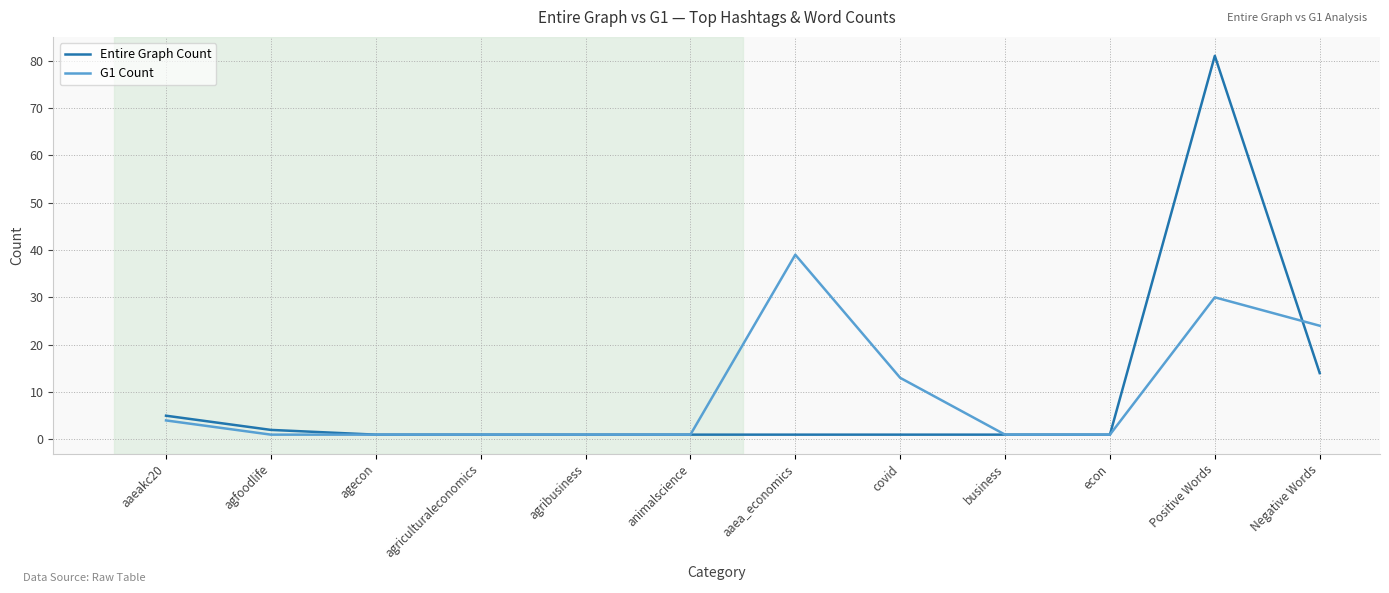

True or false: G1 Count has a value of 23 at covid.

False